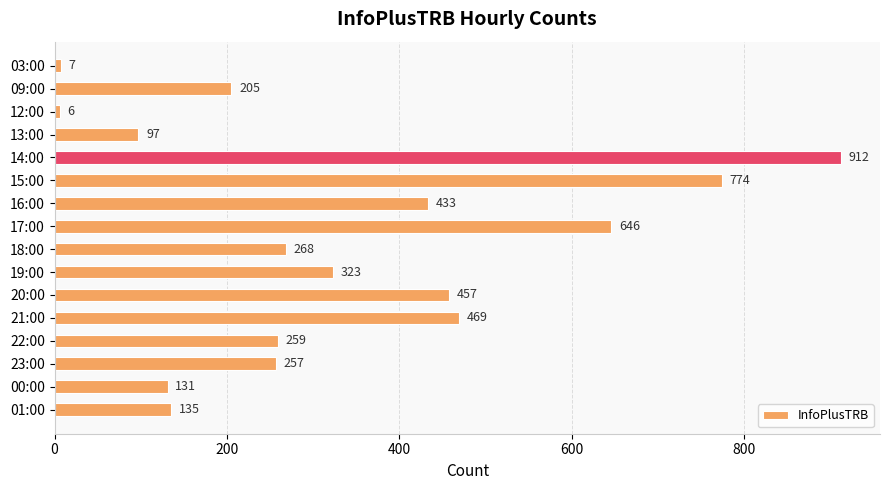

Rank the categories by value from lowest to highest.

12:00, 03:00, 13:00, 00:00, 01:00, 09:00, 23:00, 22:00, 18:00, 19:00, 16:00, 20:00, 21:00, 17:00, 15:00, 14:00